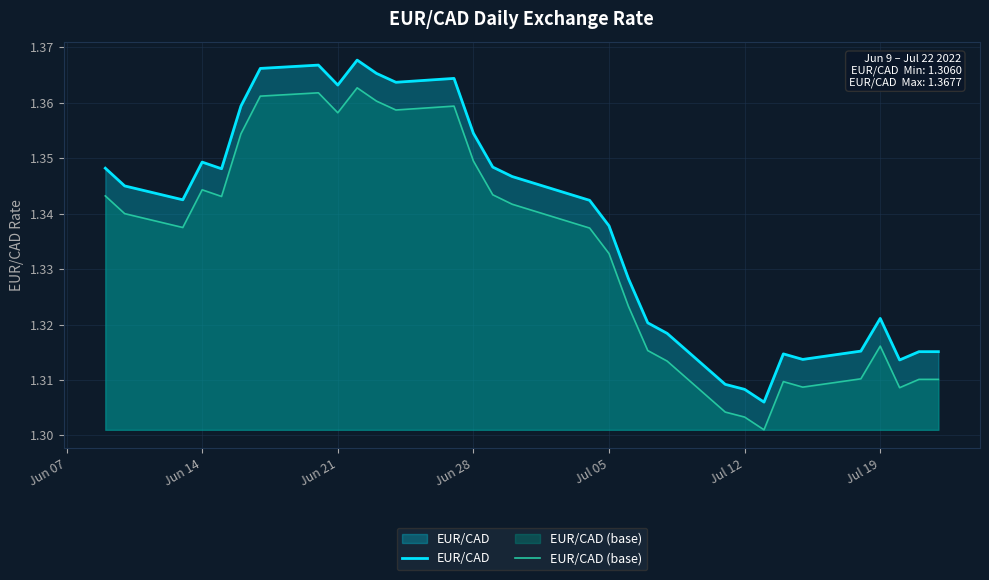

Rank the series at Jul 05 from lowest to highest value.

EUR/CAD (base), EUR/CAD